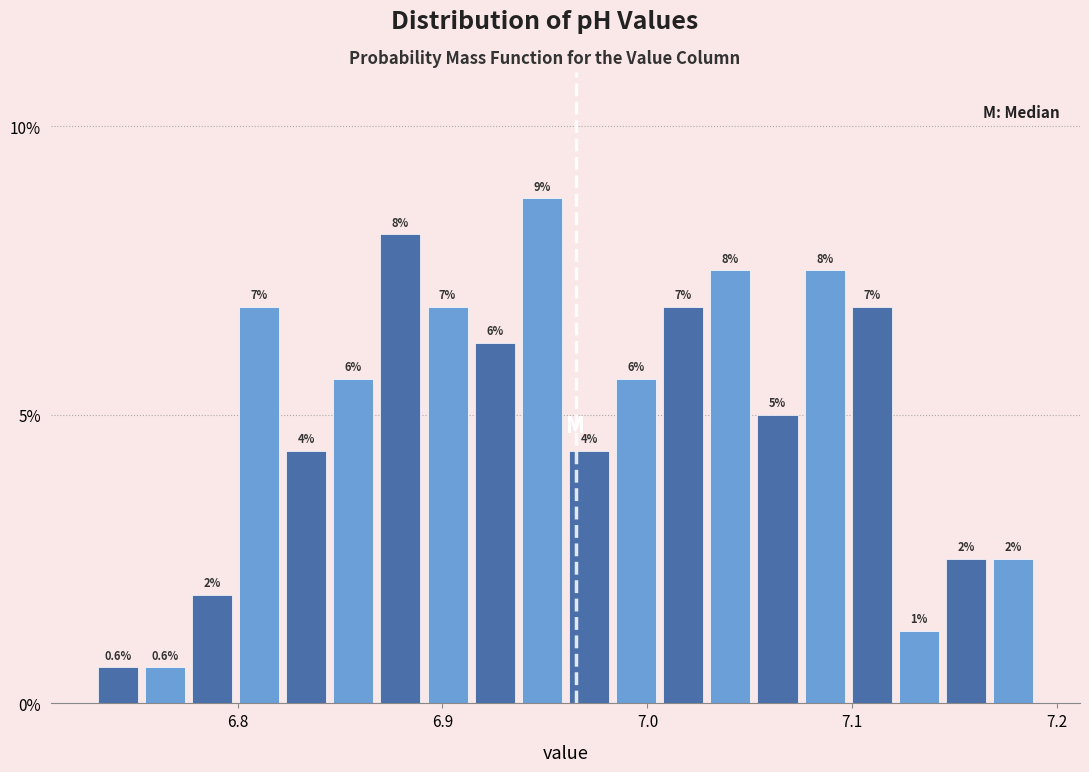

Read against the x-axis, roughly where is the centre of the tallest bar?

6.95